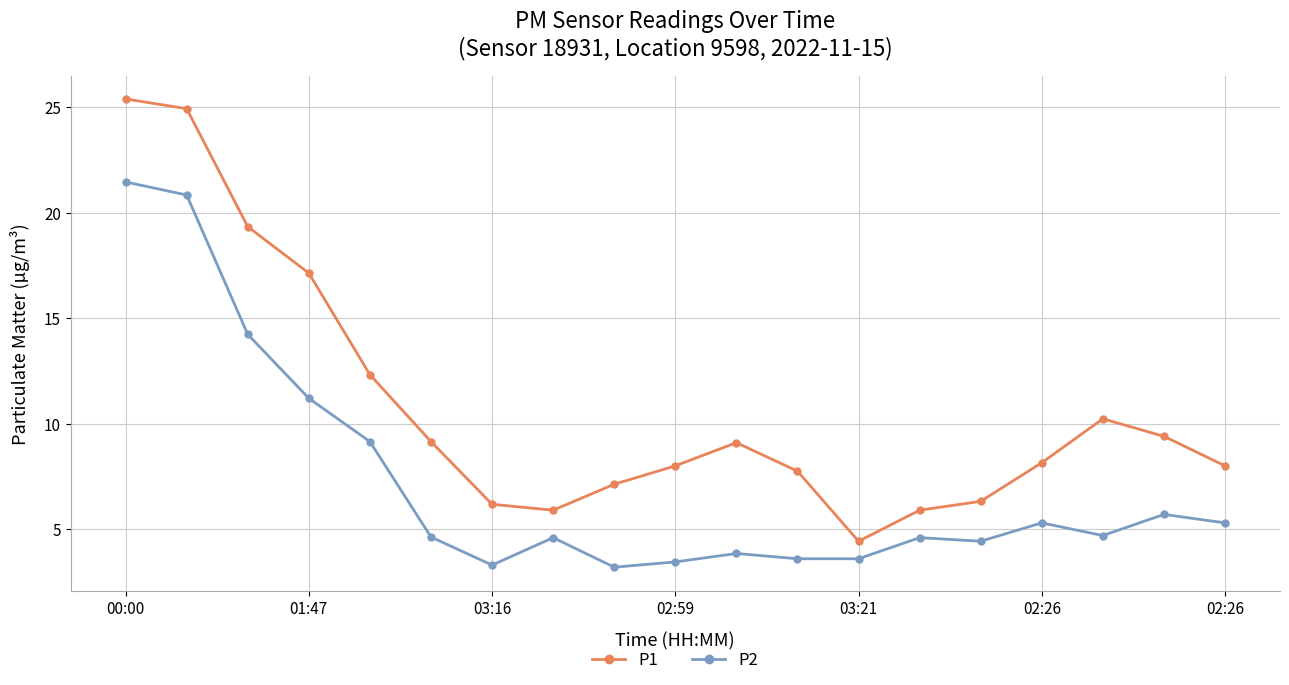

Which series has the largest range (max minus min)?

P1